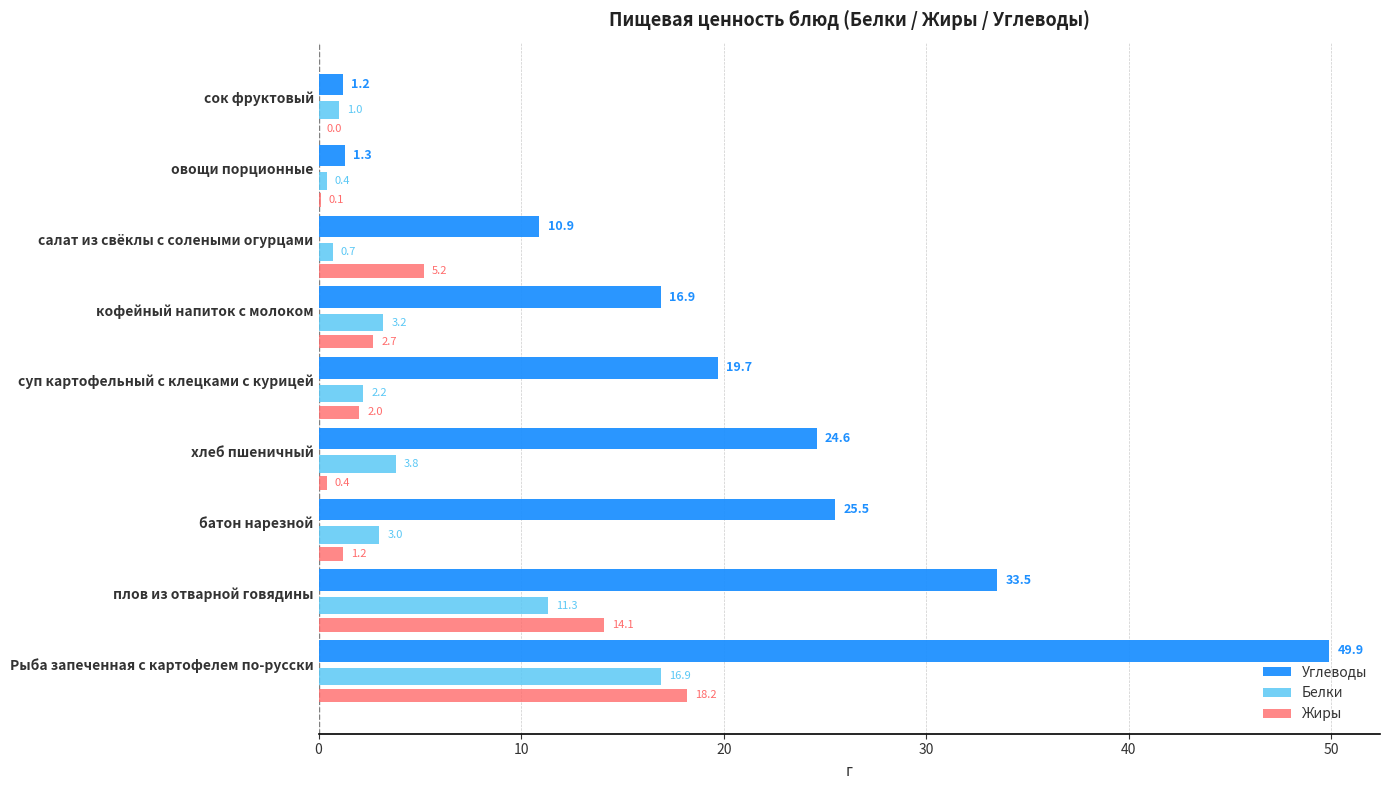

What is the sum of the Жиры values at кофейный напиток с молоком and сок фруктовый?

2.7